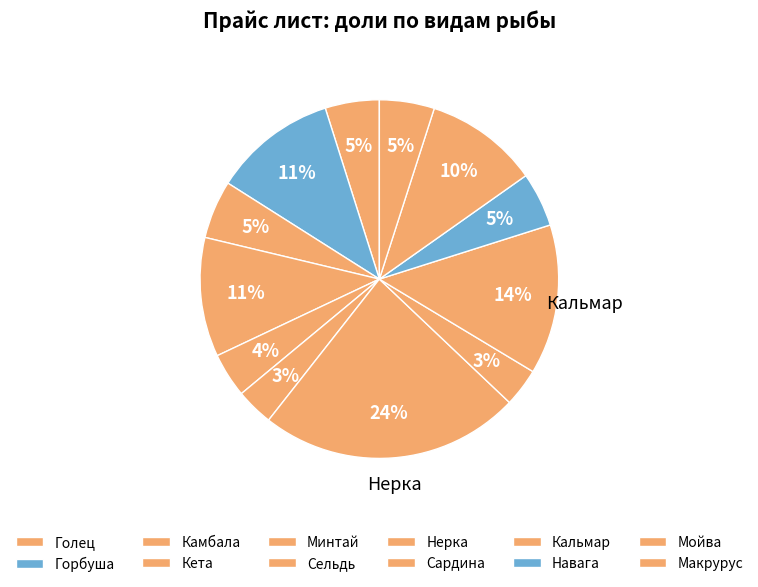

Which category has the smallest portion of the pie?

Сельдь